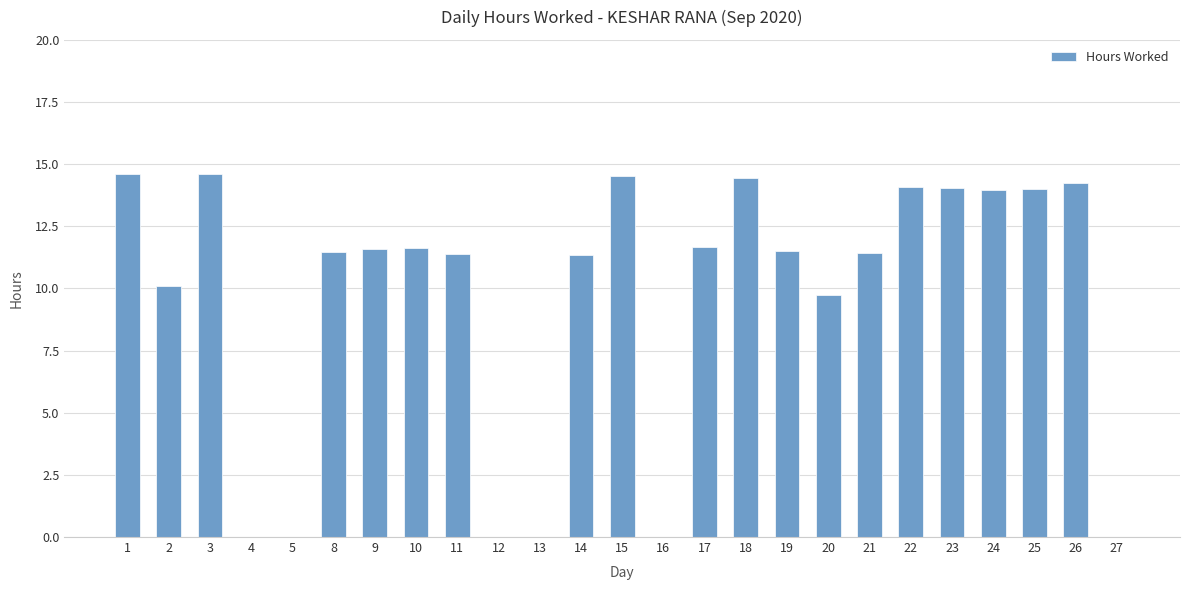

Which has a higher value, 23 or 8?

23